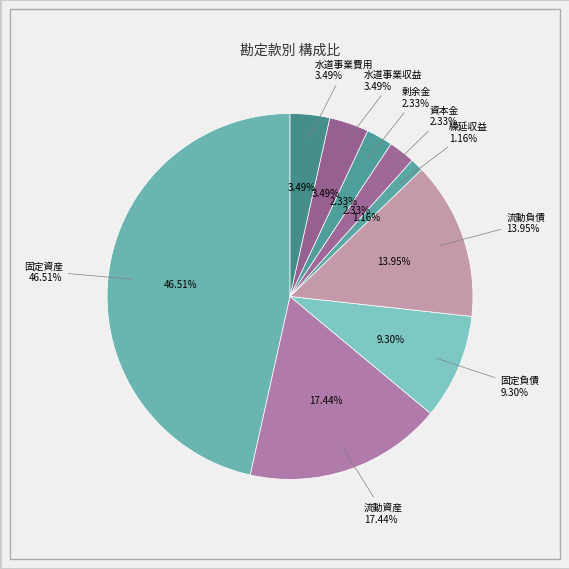

To the nearest percent, what percentage of the pie is 流動資産?

17%